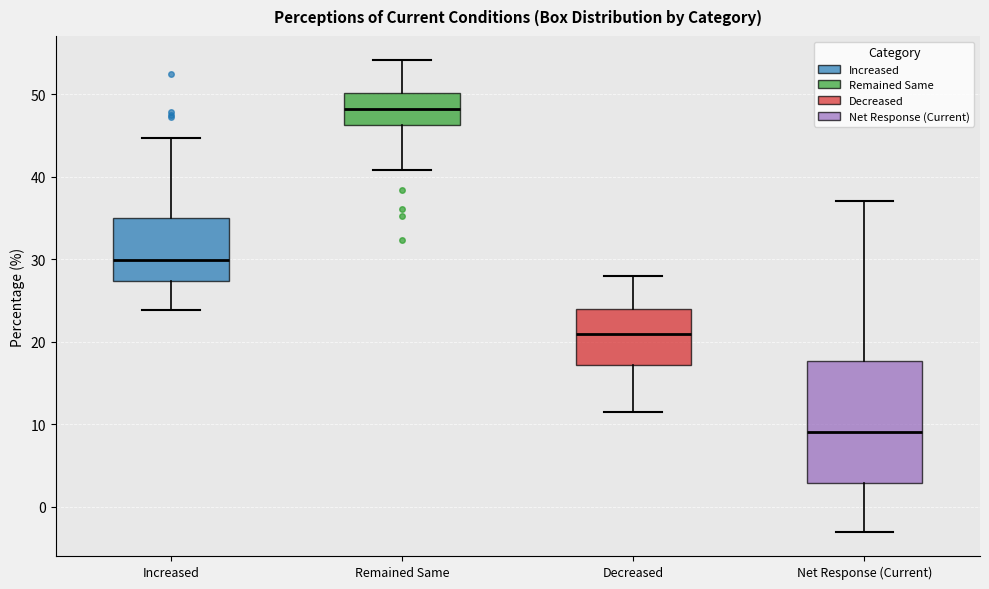

Reading left to right, read every box against the y-axis: the position of its median line, the range the box covers, and the ends of its whiskers. The values are not printed on the chart, so give them approximately, as read against the axis.

Increased: median 30, box 27 to 35, whiskers 24 to 45
Remained Same: median 48, box 46 to 50, whiskers 41 to 54
Decreased: median 21, box 17 to 24, whiskers 12 to 28
Net Response (Current): median 9, box 3 to 18, whiskers -3 to 37